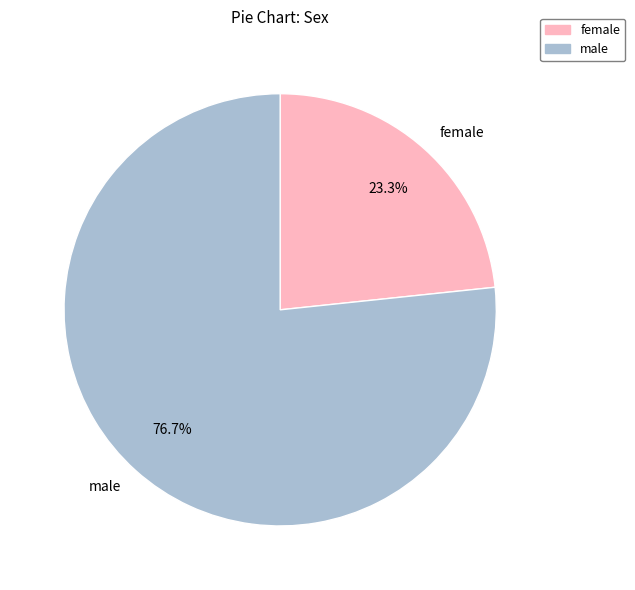

Is there any slice that represents more than half of the pie?

Yes